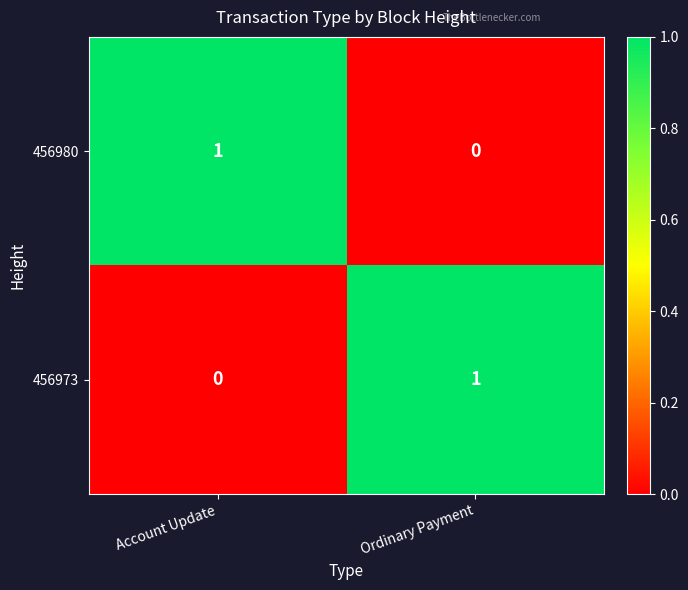

The 456980 series shows 0 at Account Update. True or false?

False